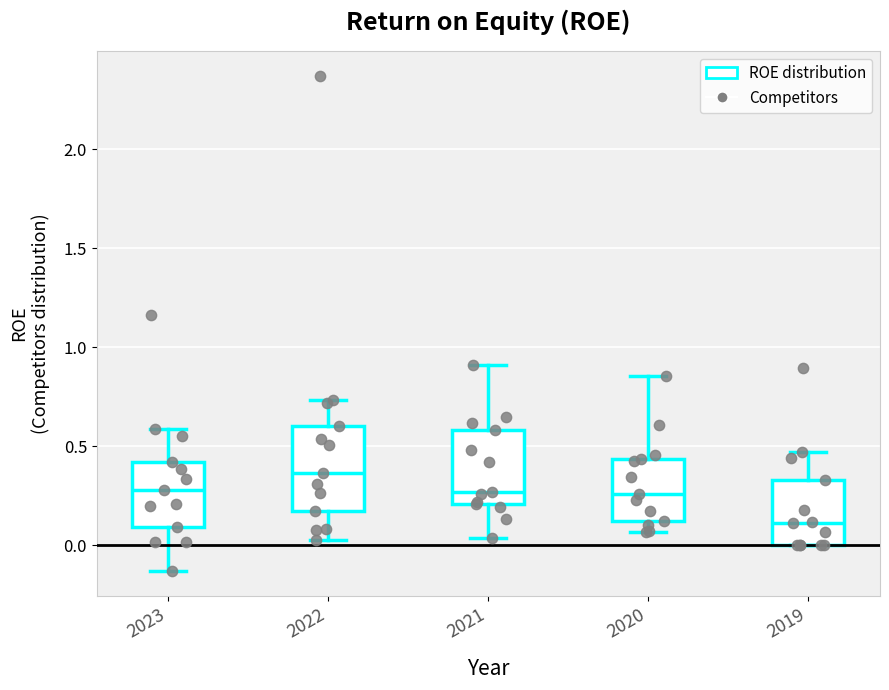

Reading left to right, transcribe this box plot: for each box, give where its median line is, the range the box spans, and where its two whiskers end, as read against the y-axis. The values are not printed on the chart, so give them approximately, as read against the axis.

2023: median 0.30, box 0.10 to 0.40, whiskers -0.15 to 0.60
2022: median 0.35, box 0.15 to 0.60, whiskers 0.00 to 0.75
2021: median 0.25, box 0.20 to 0.60, whiskers 0.05 to 0.90
2020: median 0.25, box 0.10 to 0.45, whiskers 0.05 to 0.85
2019: median 0.10, box 0.00 to 0.35, whiskers 0.00 to 0.45